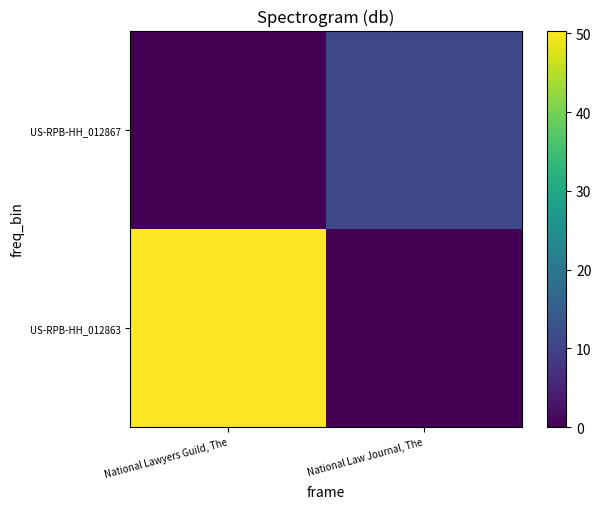

At National Law Journal, The, list the series in order from smallest to largest.

US-RPB-HH_012863, US-RPB-HH_012867